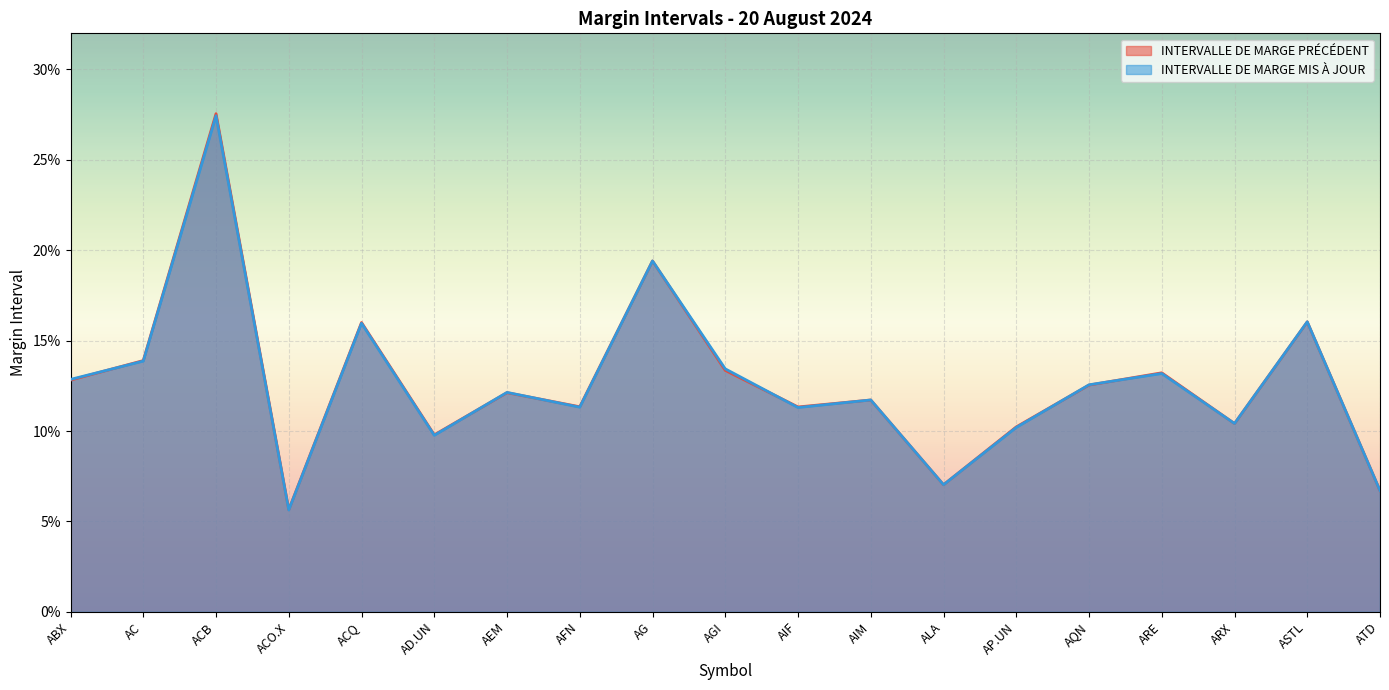

At how many categories does at least one series exceed 0?

19